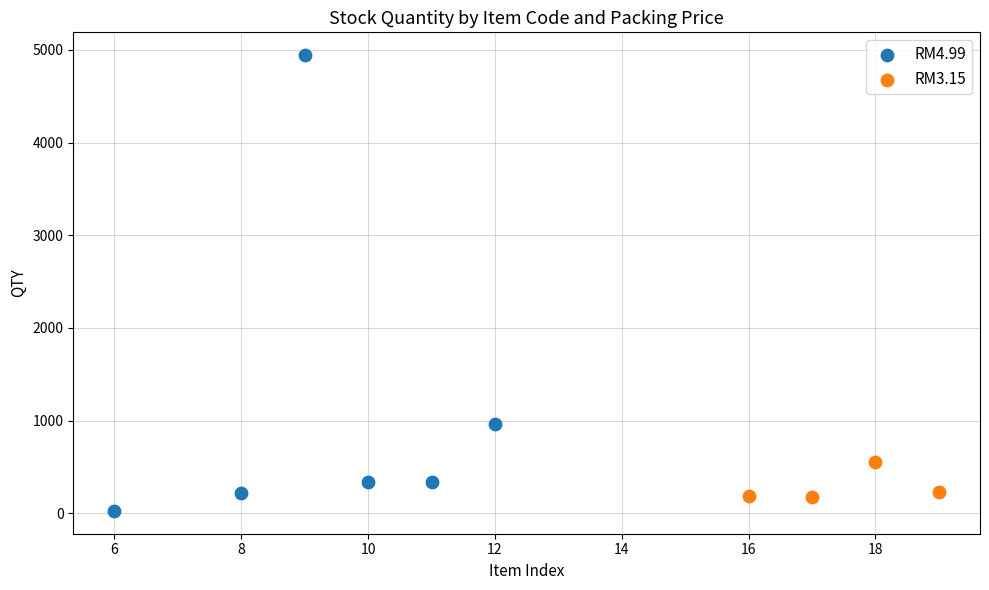

Which series reaches the maximum Y coordinate?

RM4.99